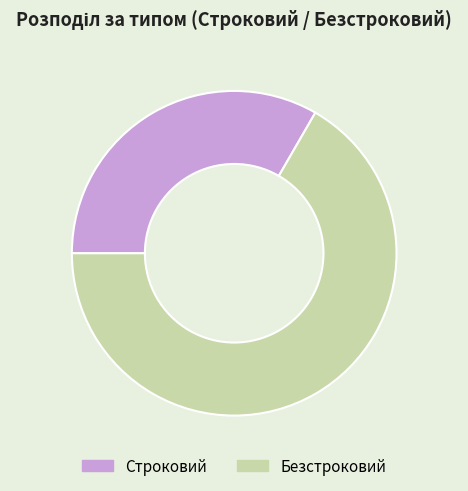

Is it true that Строковий is 33% of the pie?

True